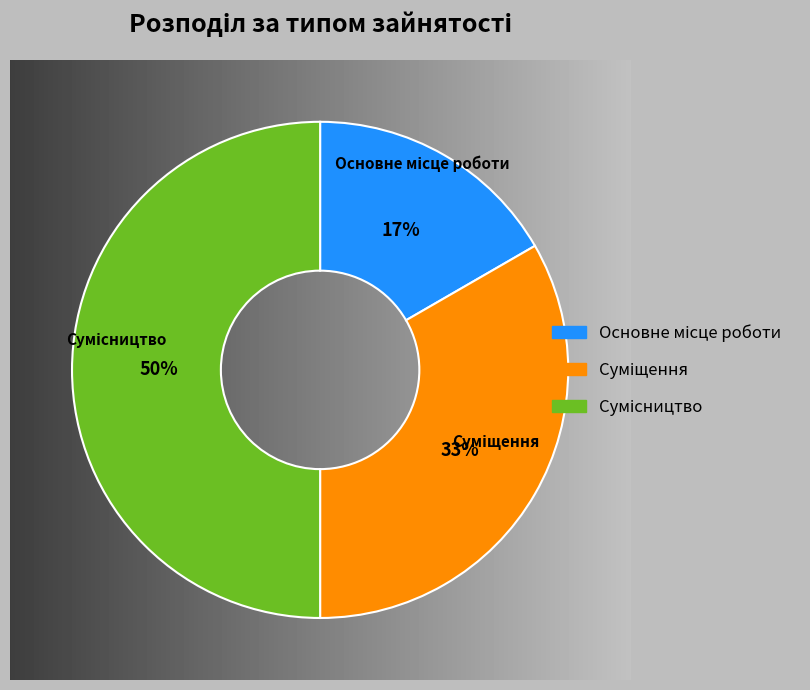

How many segments does this pie chart have?

3